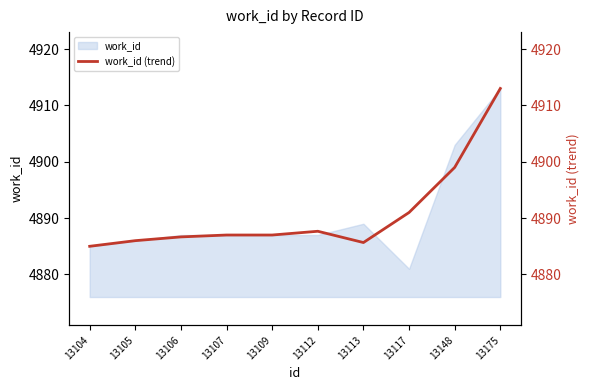

The value of work_id at 13175 is 1985. True or false?

False